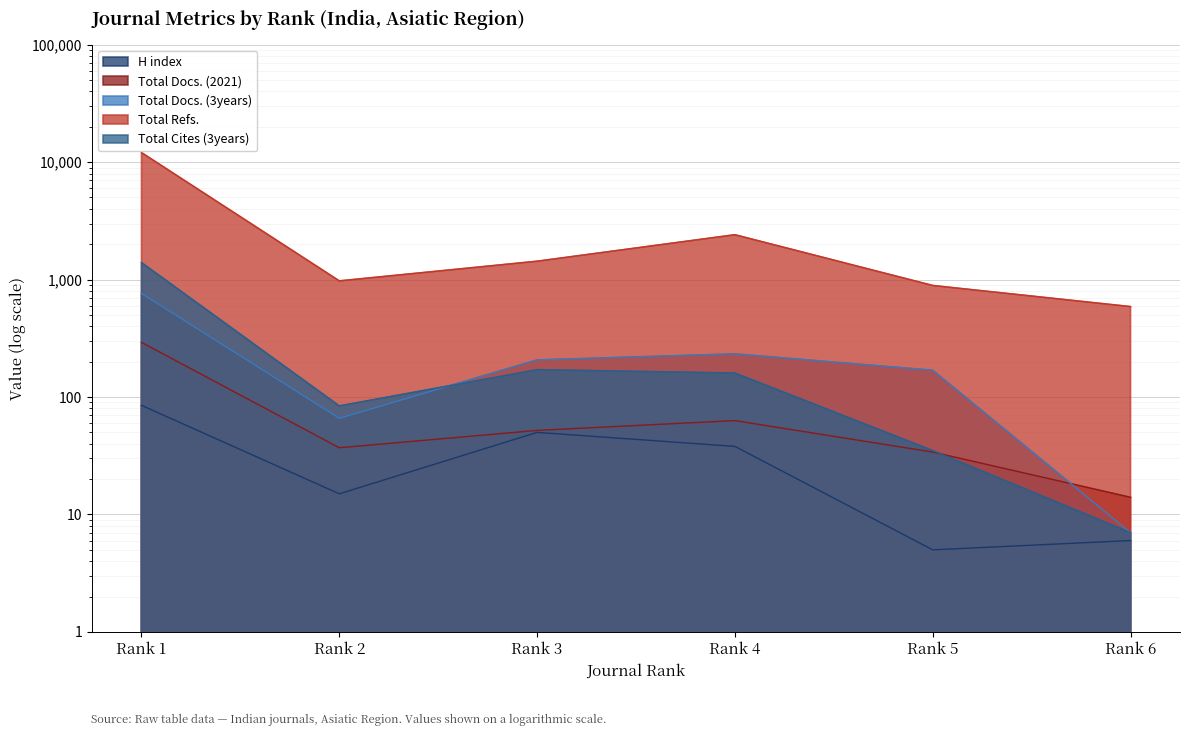

How many values in the H index series exceed 38?

2